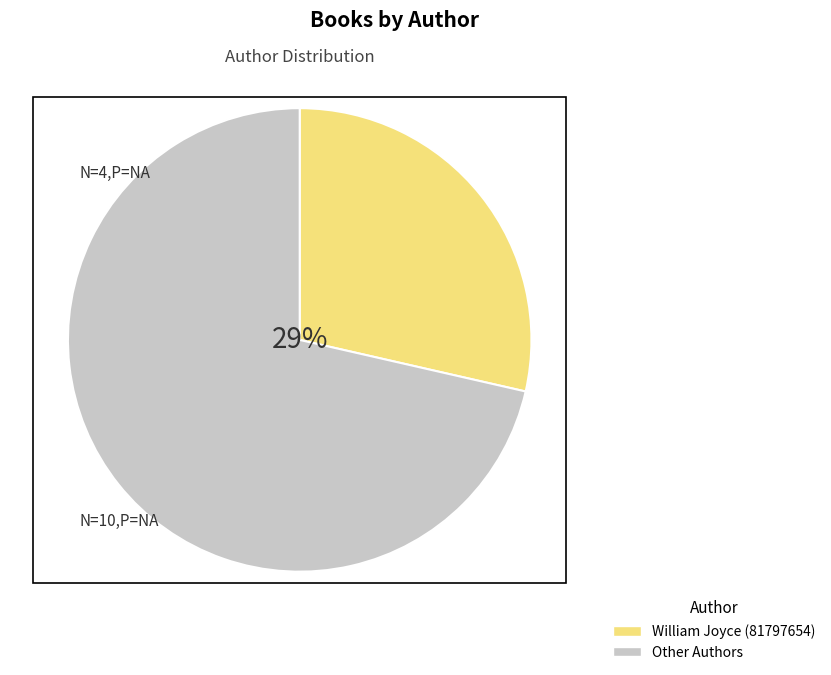

Which slice is the largest?

Other Authors